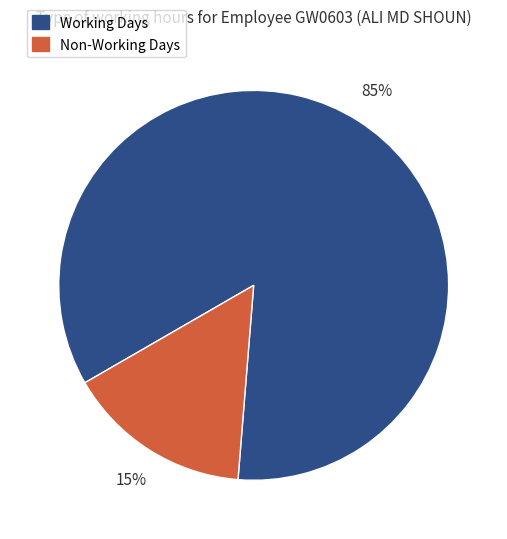

Combined, do Working Days and Non-Working Days account for over 50%?

Yes